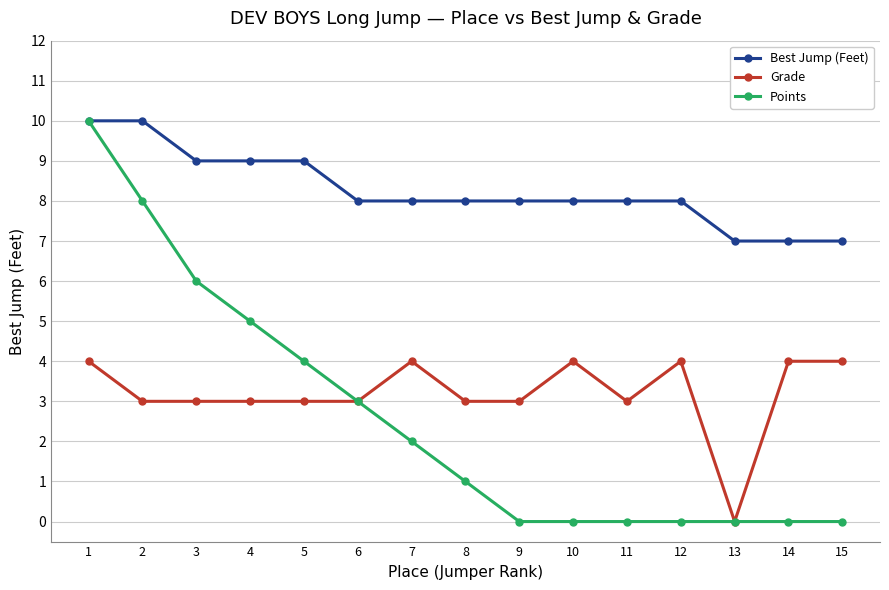

What are all the series names shown in the legend?

Best Jump (Feet), Grade, Points